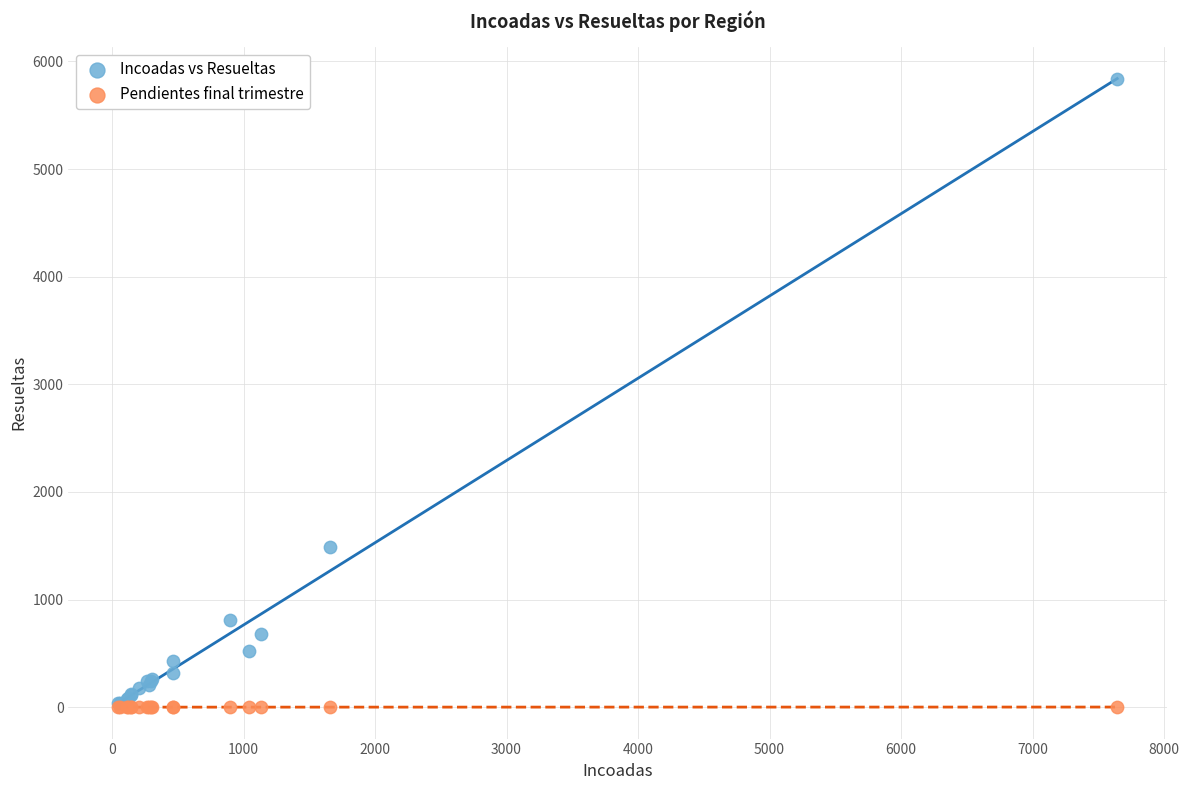

Which series reaches the maximum Y coordinate?

Incoadas vs Resueltas